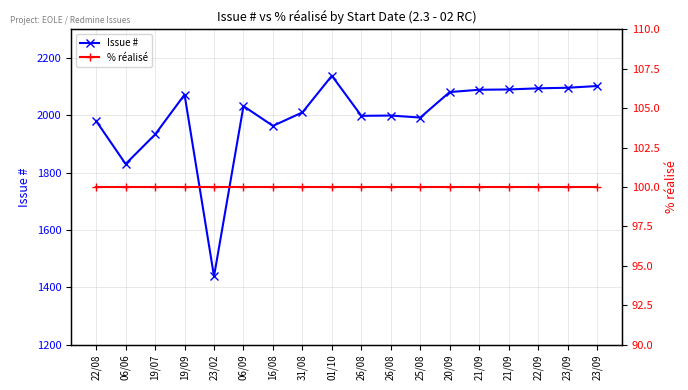

Is it true that % réalisé equals 39 at 23/09?

False